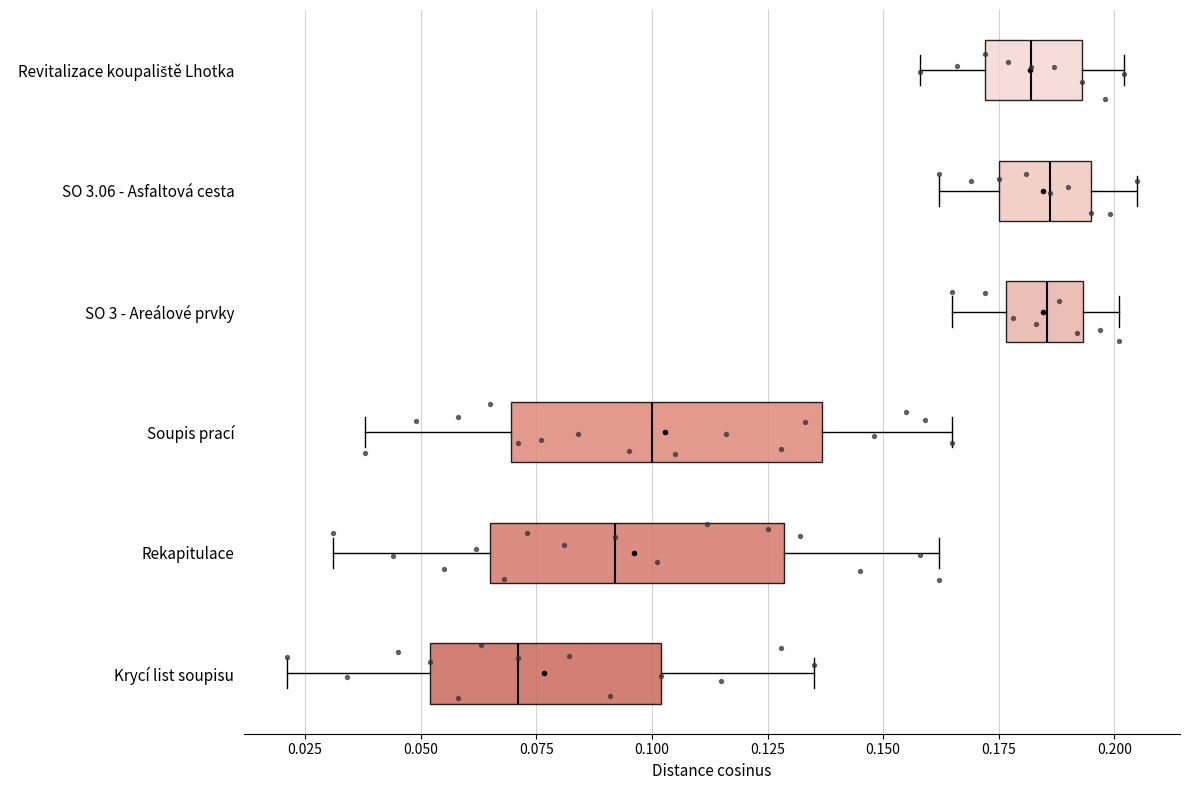

Reading bottom to top, transcribe this box plot: for each box, give where its median line is, the range the box spans, and where its two whiskers end, as read against the x-axis. The values are not printed on the chart, so give them approximately, as read against the axis.

Krycí list soupisu: median 0.070, box 0.050 to 0.100, whiskers 0.020 to 0.135
Rekapitulace: median 0.090, box 0.065 to 0.130, whiskers 0.030 to 0.160
Soupis prací: median 0.100, box 0.070 to 0.135, whiskers 0.040 to 0.165
SO 3 - Areálové prvky: median 0.185, box 0.175 to 0.195, whiskers 0.165 to 0.200
SO 3.06 - Asfaltová cesta: median 0.185, box 0.175 to 0.195, whiskers 0.160 to 0.205
Revitalizace koupaliště Lhotka: median 0.180, box 0.170 to 0.195, whiskers 0.160 to 0.200